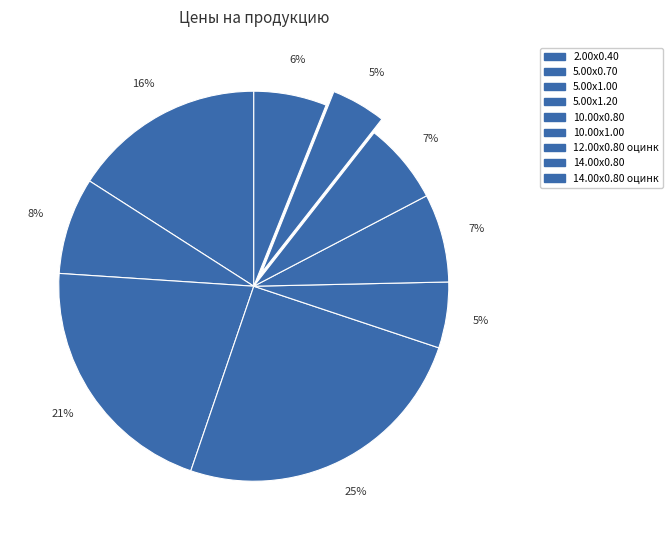

To the nearest percent, what is the average slice percentage?

11%